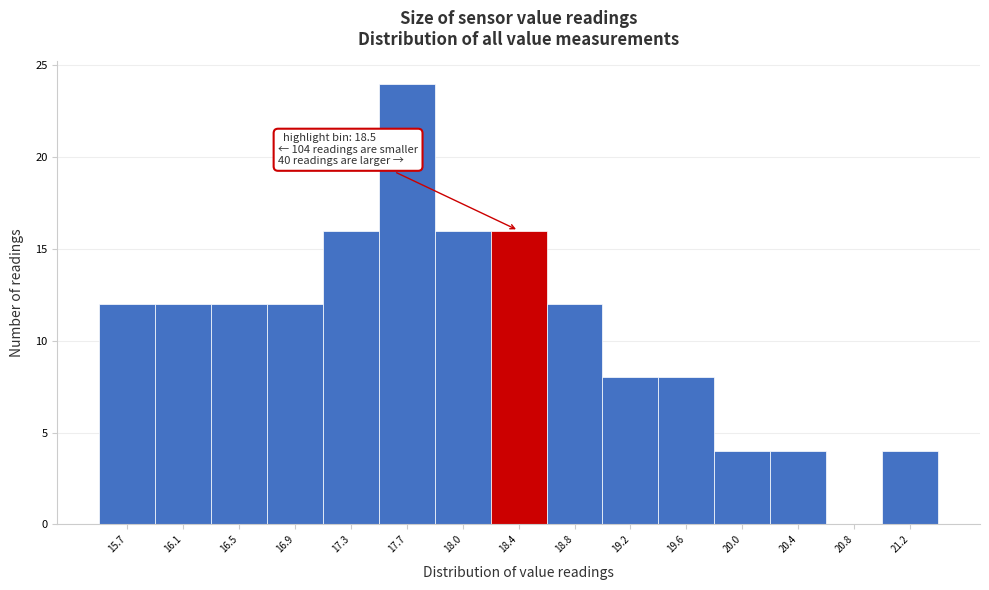

Reading left to right, transcribe all the data shown in this chart.

15.7=12	16.1=12	16.5=12	16.9=12	17.3=16	17.7=24	18.0=16	18.4=16	18.8=12	19.2=8	19.6=8	20.0=4	20.4=4	20.8=0	21.2=4